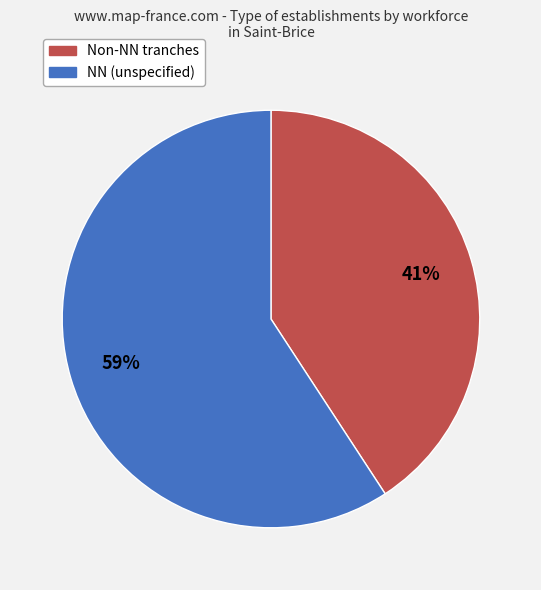

Do NN (unspecified) and Non-NN tranches together represent more than half of the pie?

Yes